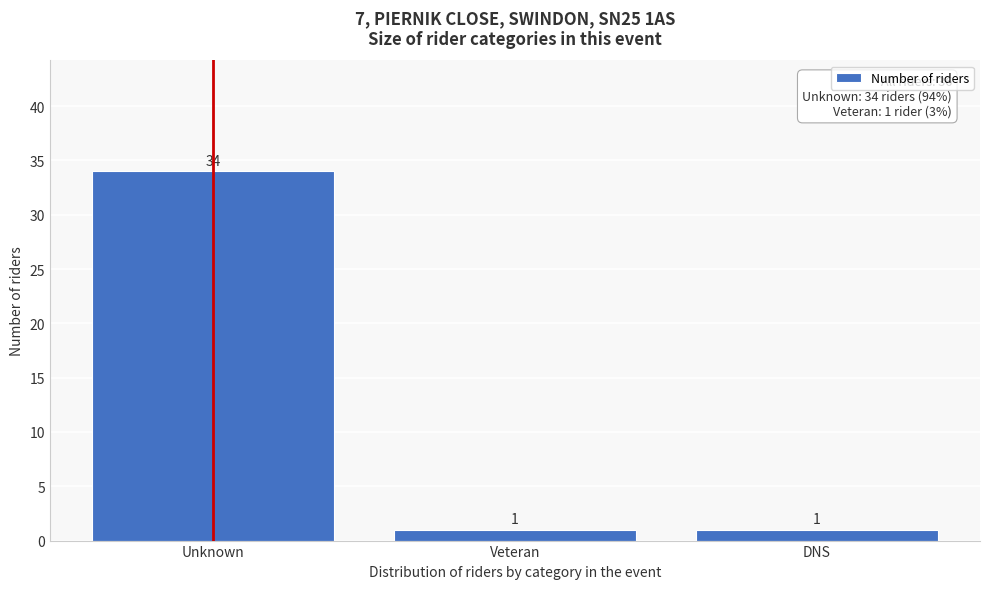

Reading left to right, extract all data points from this chart.

34	1	1